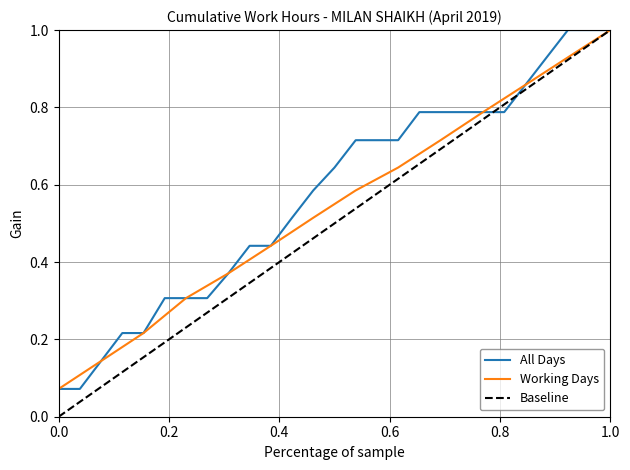

What is the value of the 20th point from the left?

0.8